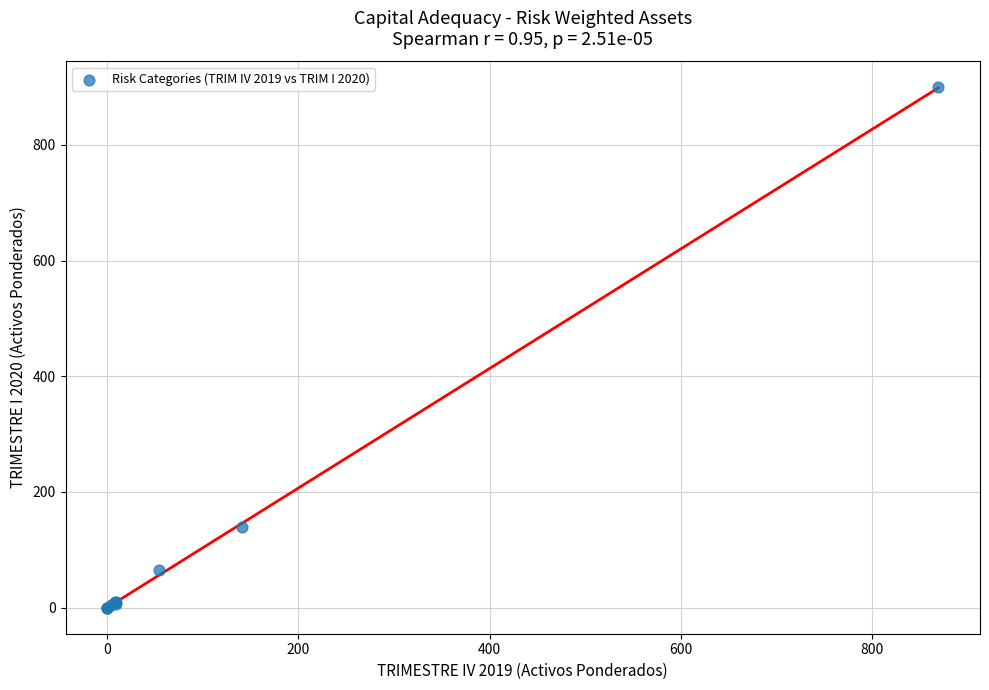

What Y value in the scatter plot is closest to 449?

139.3